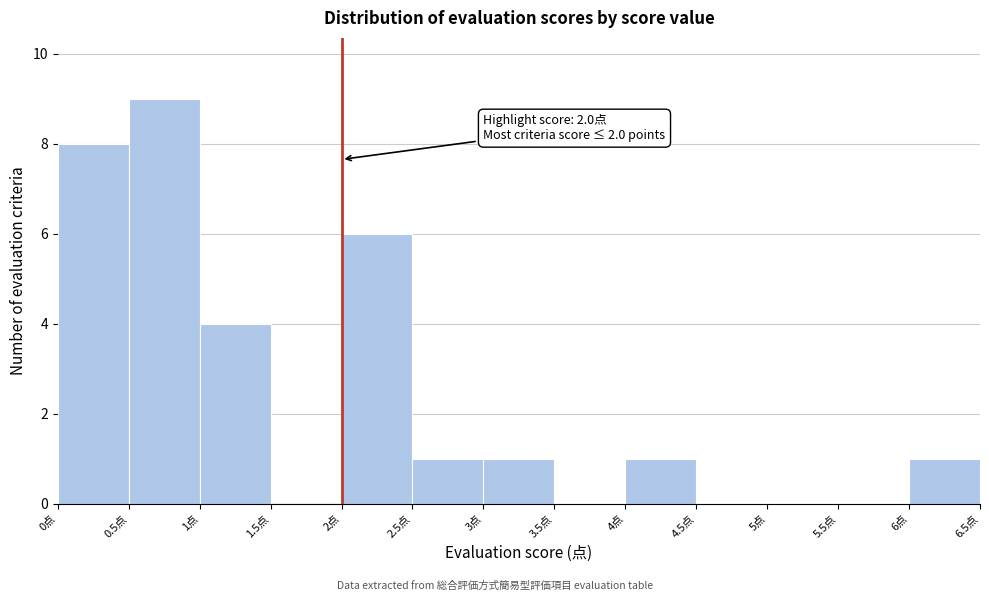

Which range on the x-axis has the tallest bar?

0.5 to 1.0